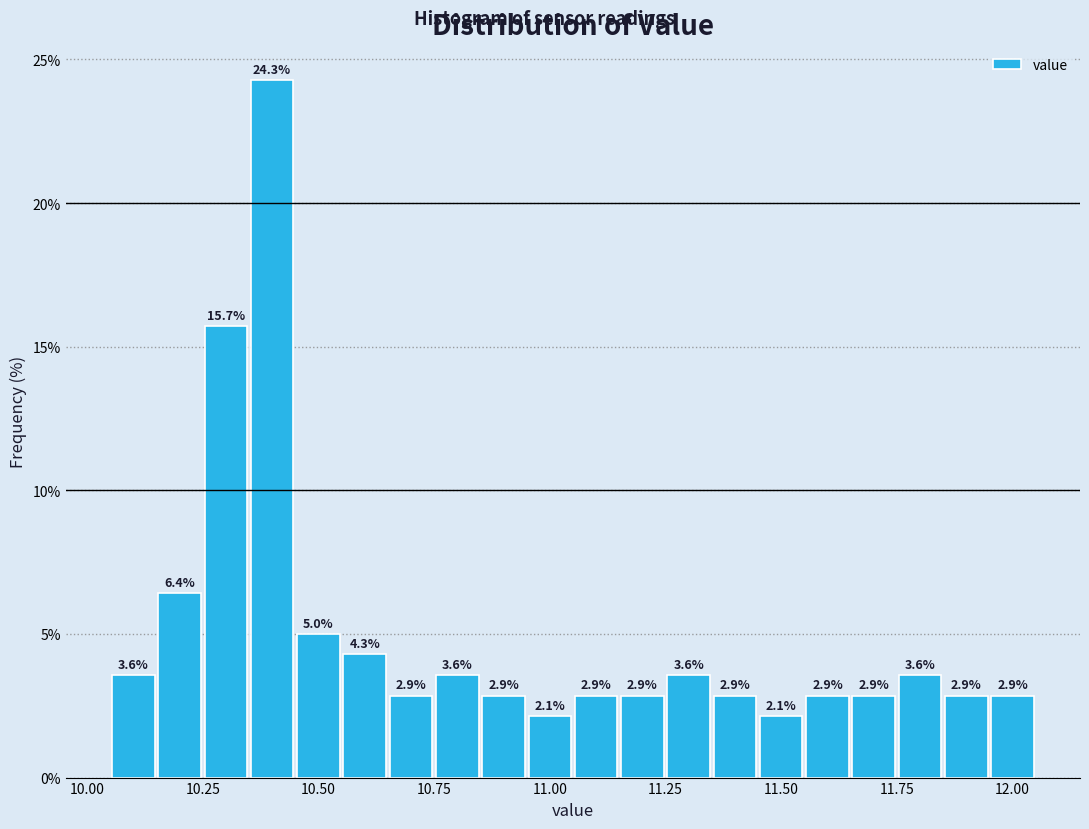

Read against the x-axis, roughly where is the centre of the tallest bar?

10.40